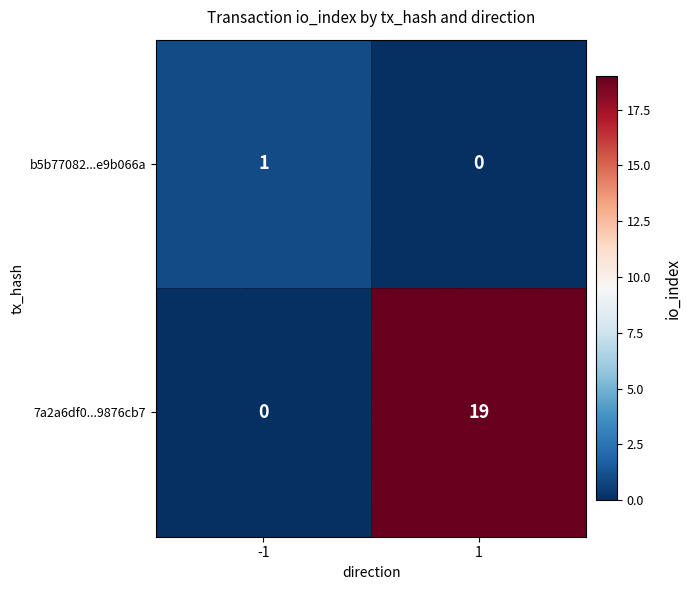

Count the number of categories in the chart.

2